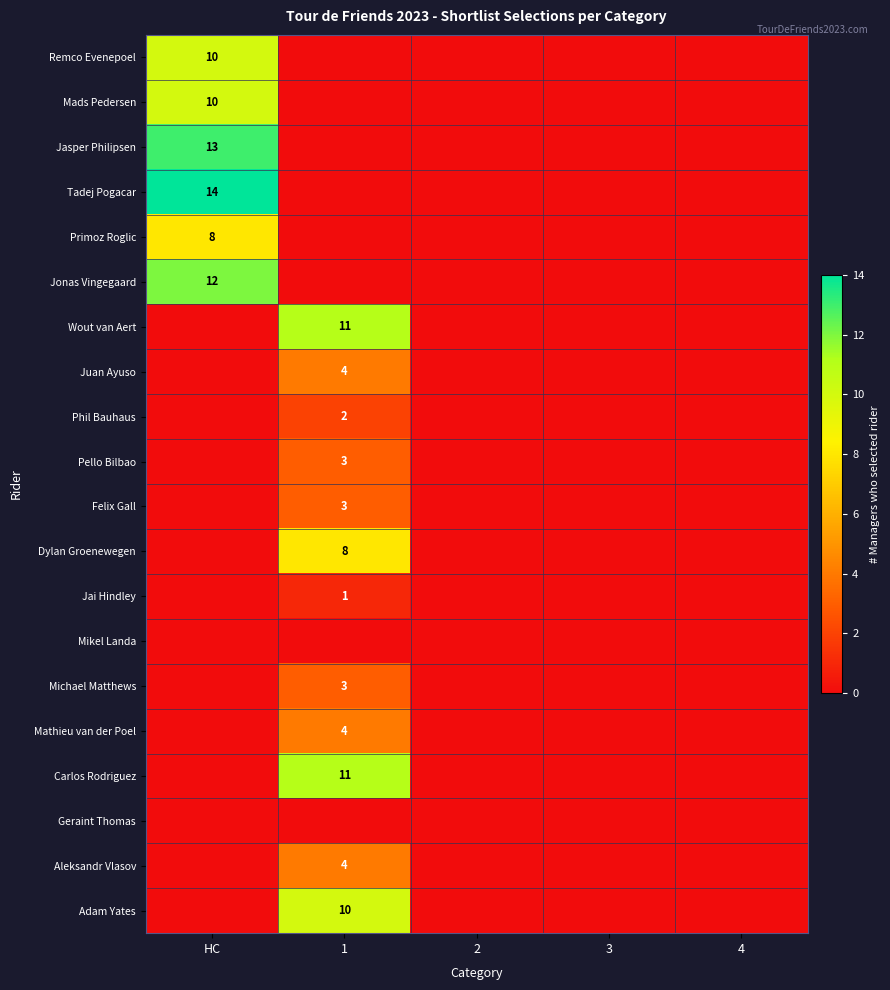

Which series has the widest spread of values?

Tadej Pogacar